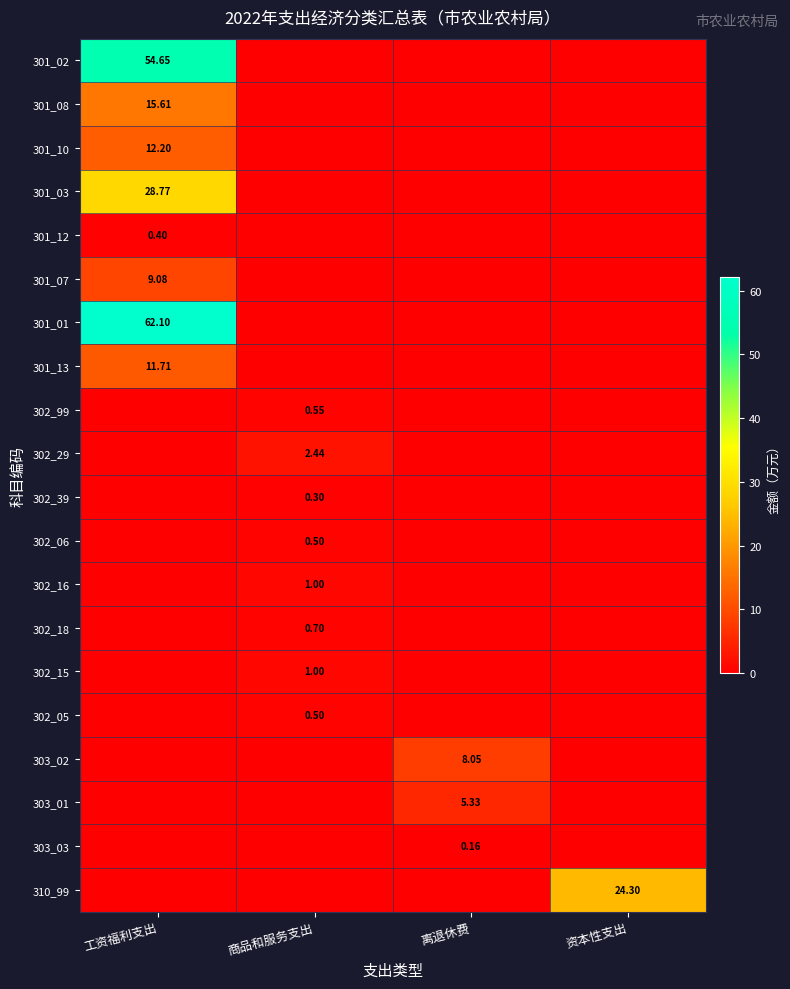

Count the number of categories in the chart.

4